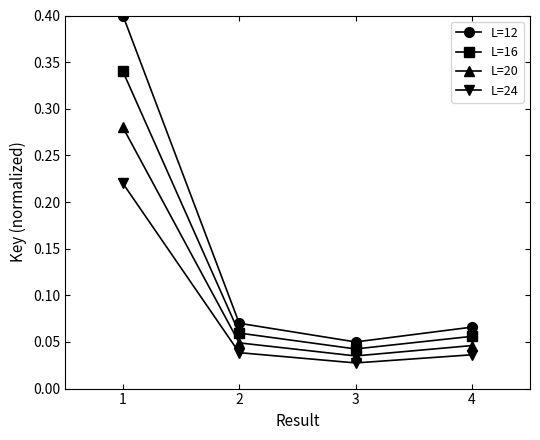

What are all the series names shown in the legend?

L=12, L=16, L=20, L=24